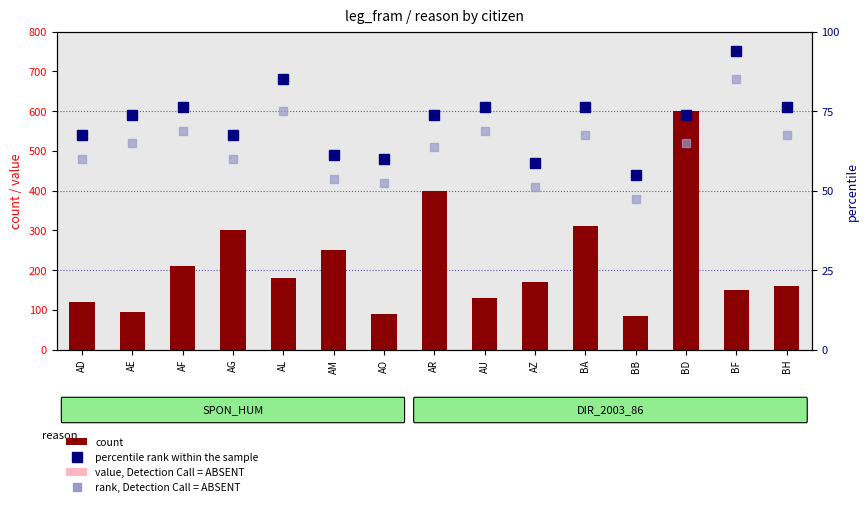

At which category is the sum across all series the highest?

BD